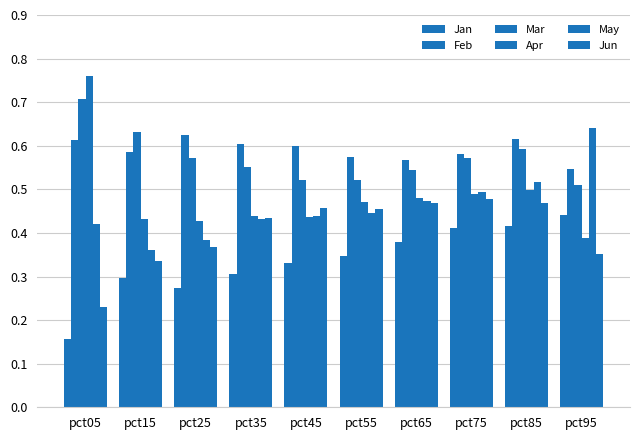

Does the chart contain any negative values?

No